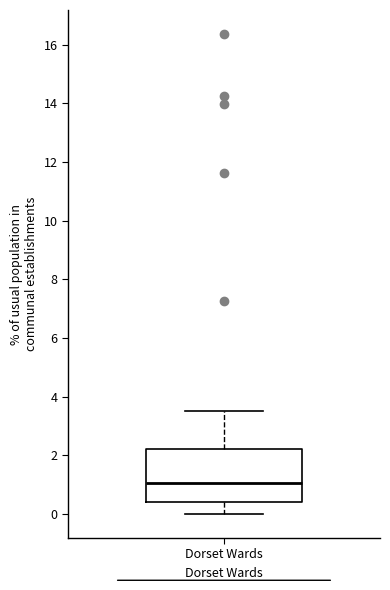

Read this box plot against the y-axis: the position of the median line, the range covered by the box, and the ends of both whiskers. The values are not printed on the chart, so give them approximately, as read against the axis.

median 1.0, box 0.4 to 2.2, whiskers 0.0 to 3.6